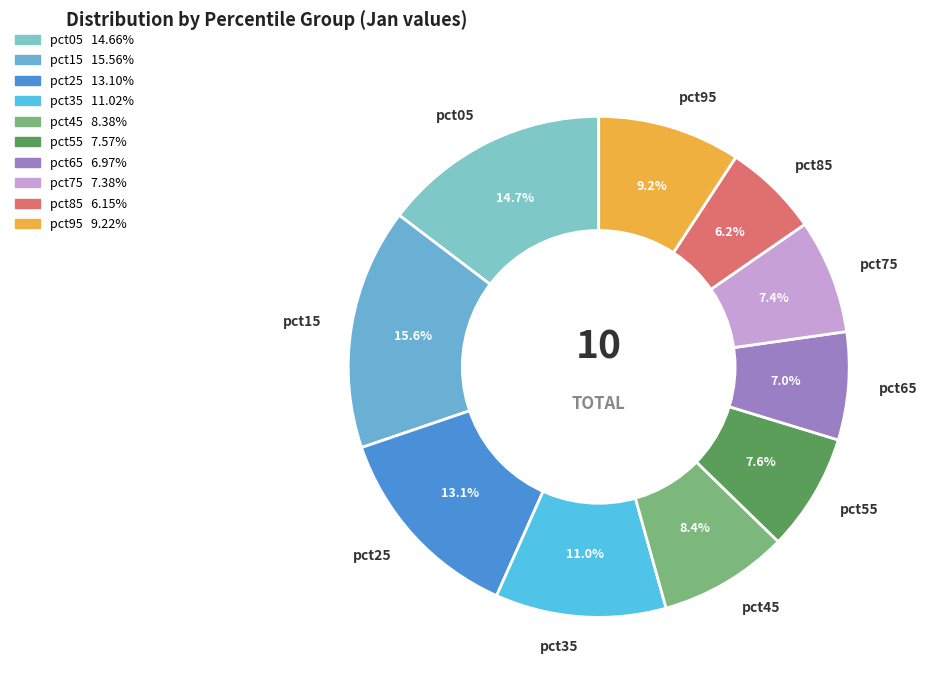

How many segments does this pie chart have?

10